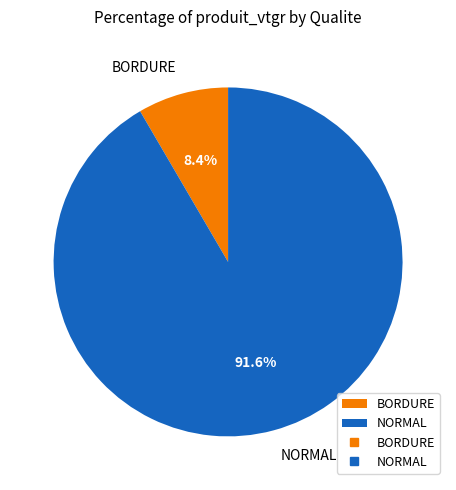

What portion of the pie excludes BORDURE?

91.6%